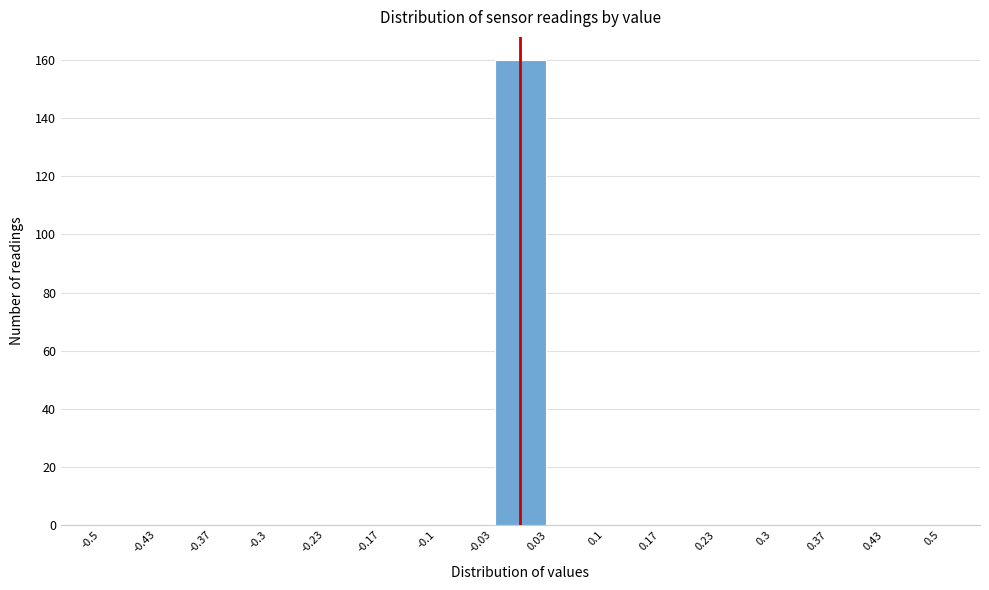

Reading left to right, list every bar in this chart as the range it spans on the x-axis followed by its height. The values are not printed on the chart, so give them approximately, as read against the axis.

-0.5 to -0.43: 0
-0.43 to -0.37: 0
-0.37 to -0.3: 0
-0.3 to -0.23: 0
-0.23 to -0.17: 0
-0.17 to -0.1: 0
-0.1 to -0.03: 0
-0.03 to 0.03: 160
0.03 to 0.1: 0
0.1 to 0.17: 0
0.17 to 0.23: 0
0.23 to 0.3: 0
0.3 to 0.37: 0
0.37 to 0.43: 0
0.43 to 0.5: 0